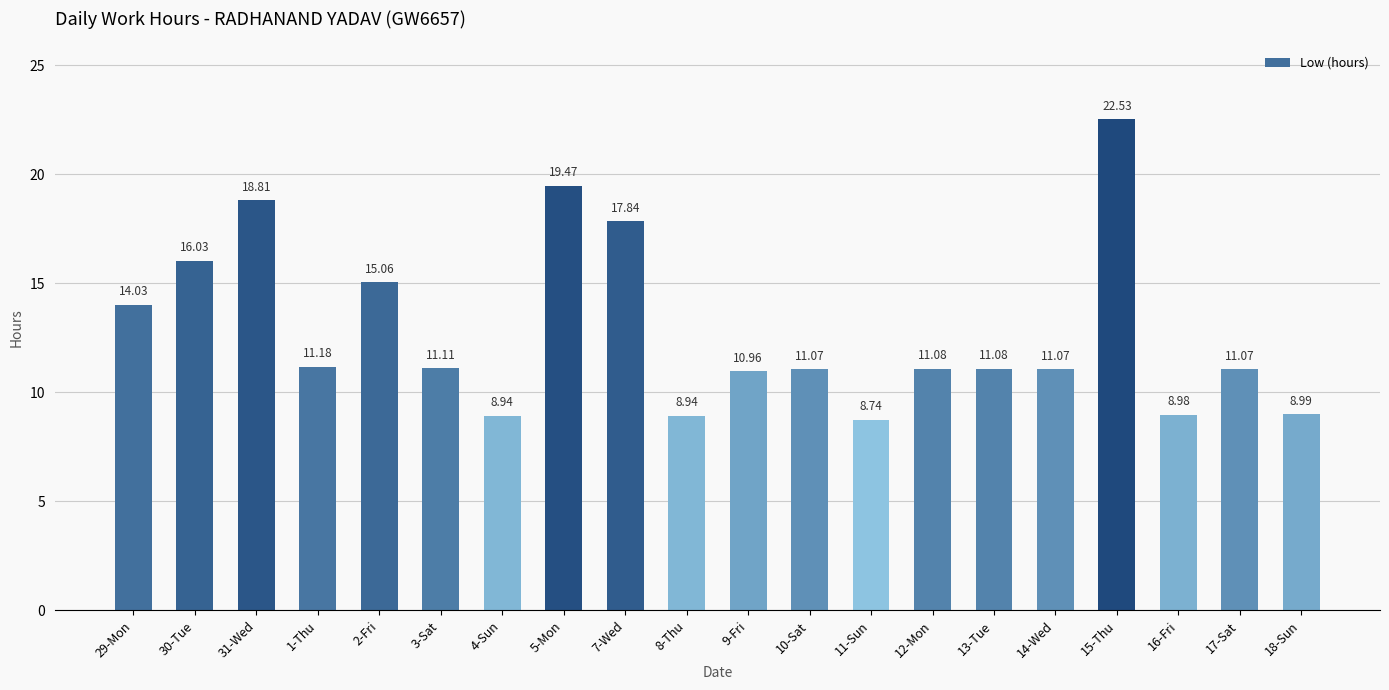

The value at 4-Sun is 8.9. True or false?

True